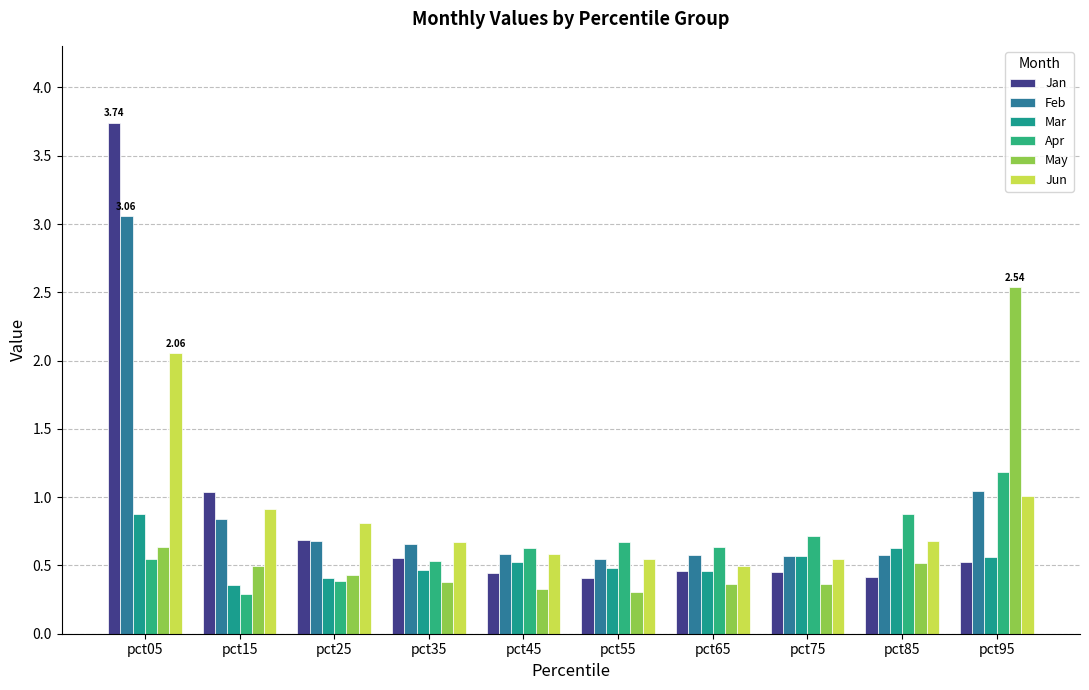

How many series are shown in this chart?

6